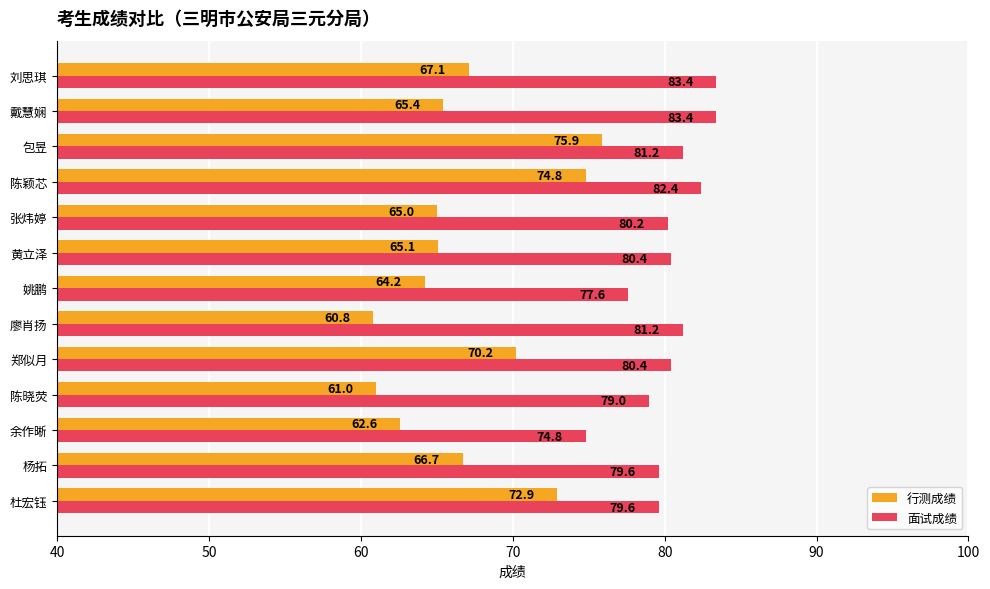

List the series in order of their peak value, lowest first.

行测成绩, 面试成绩